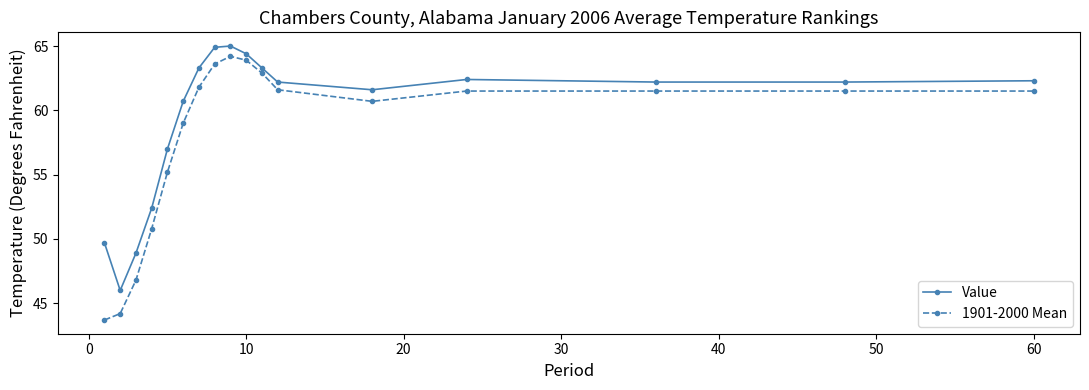

Rank the series by their maximum value, from highest to lowest.

Value, 1901-2000 Mean